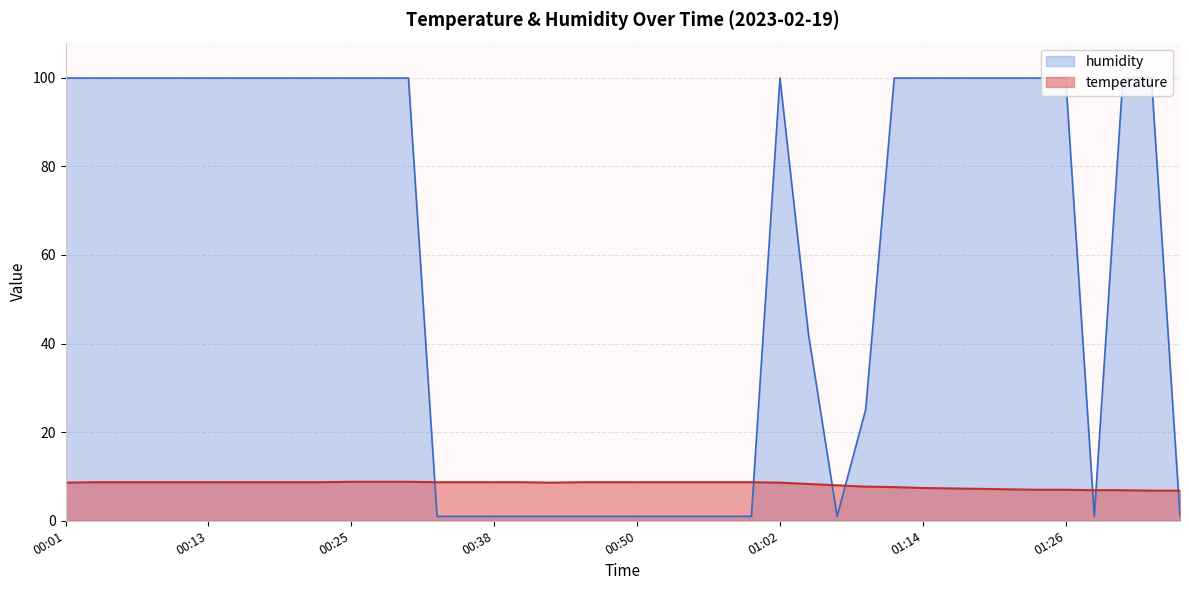

Reading left to right, transcribe all the data shown in this chart.

temperature: 00:01=8.6	00:03=8.7	00:06=8.7	00:08=8.7	00:11=8.7	00:13=8.7	00:16=8.7	00:18=8.7	00:21=8.7	00:23=8.7	00:25=8.8	00:28=8.8	00:30=8.8	00:33=8.7	00:35=8.7	00:38=8.7	00:40=8.7	00:42=8.6	00:45=8.7	00:47=8.7	00:50=8.7	00:52=8.7	00:55=8.7	00:57=8.7	00:59=8.7	01:02=8.6	01:04=8.3	01:07=8.0	01:09=7.7	01:12=7.6	01:14=7.4	01:16=7.3	01:19=7.2	01:21=7.1	01:24=7.0	01:26=7.0	01:29=6.9	01:31=6.9	01:33=6.8	01:36=6.8
humidity: 00:01=99.9	00:03=99.9	00:06=99.9	00:08=99.9	00:11=99.9	00:13=99.9	00:16=99.9	00:18=99.9	00:21=99.9	00:23=99.9	00:25=99.9	00:28=99.9	00:30=99.9	00:33=1.0	00:35=1.0	00:38=1.0	00:40=1.0	00:42=1.0	00:45=1.0	00:47=1.0	00:50=1.0	00:52=1.0	00:55=1.0	00:57=1.0	00:59=1.0	01:02=99.9	01:04=42.0	01:07=1.0	01:09=25.1	01:12=99.9	01:14=99.9	01:16=99.9	01:19=99.9	01:21=99.9	01:24=99.9	01:26=99.9	01:29=1.0	01:31=99.9	01:33=99.9	01:36=1.0